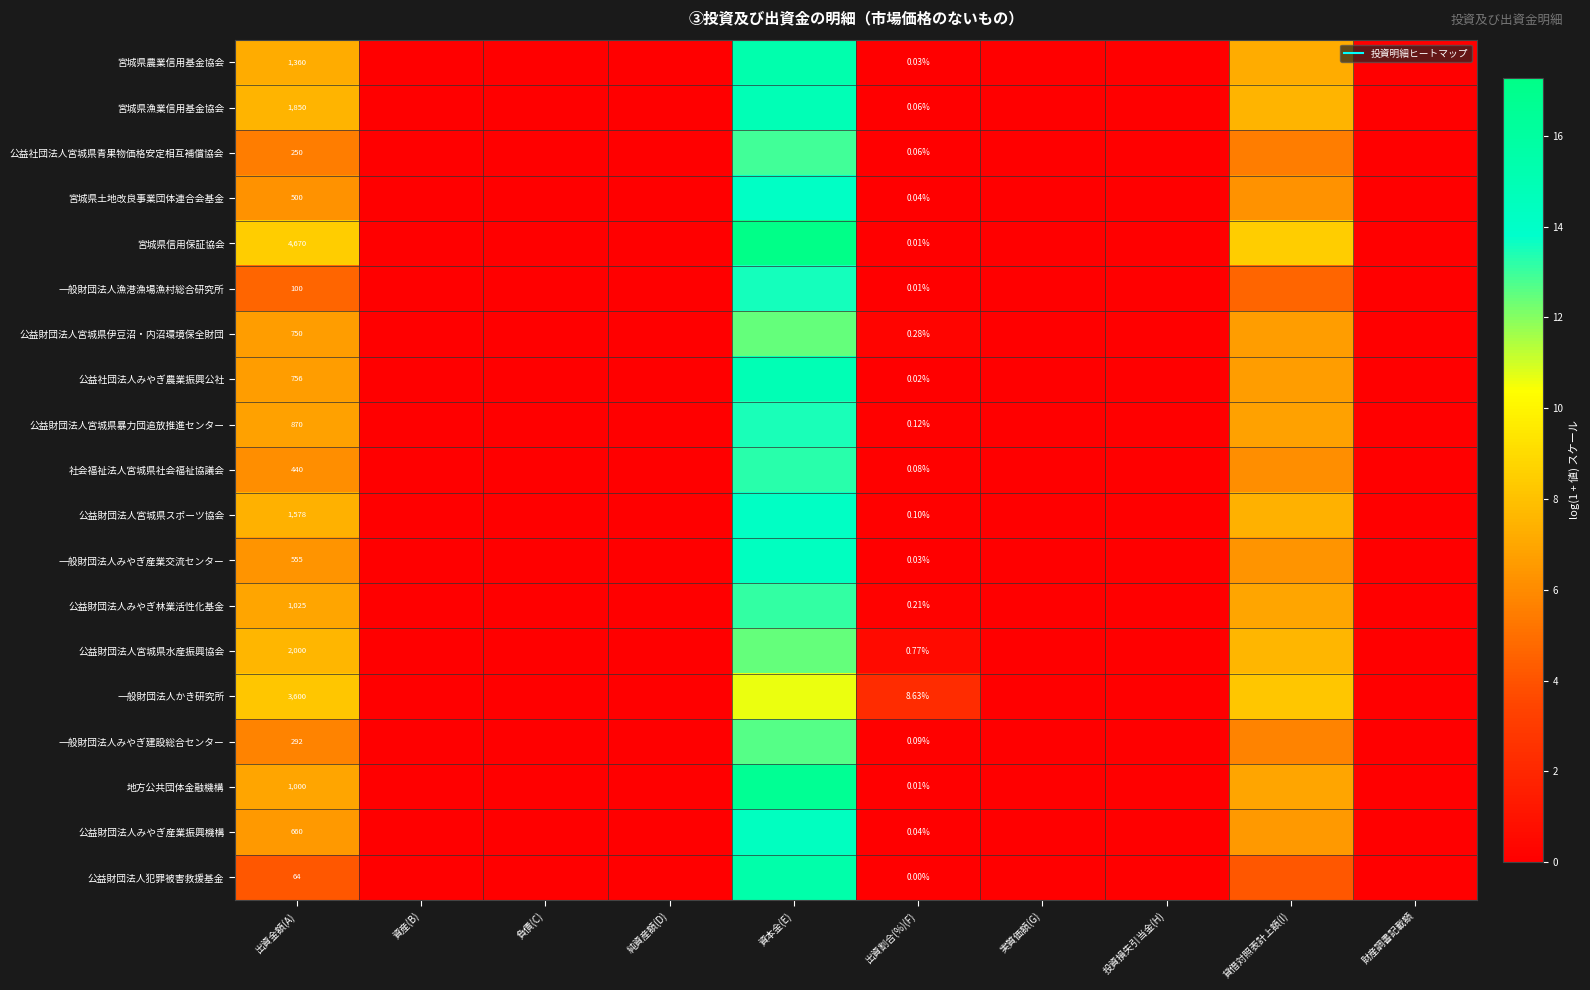

What is the sum of the 宮城県農業信用基金協会 values at 出資金額(A) and 貸借対照表計上額(I)?

14.4